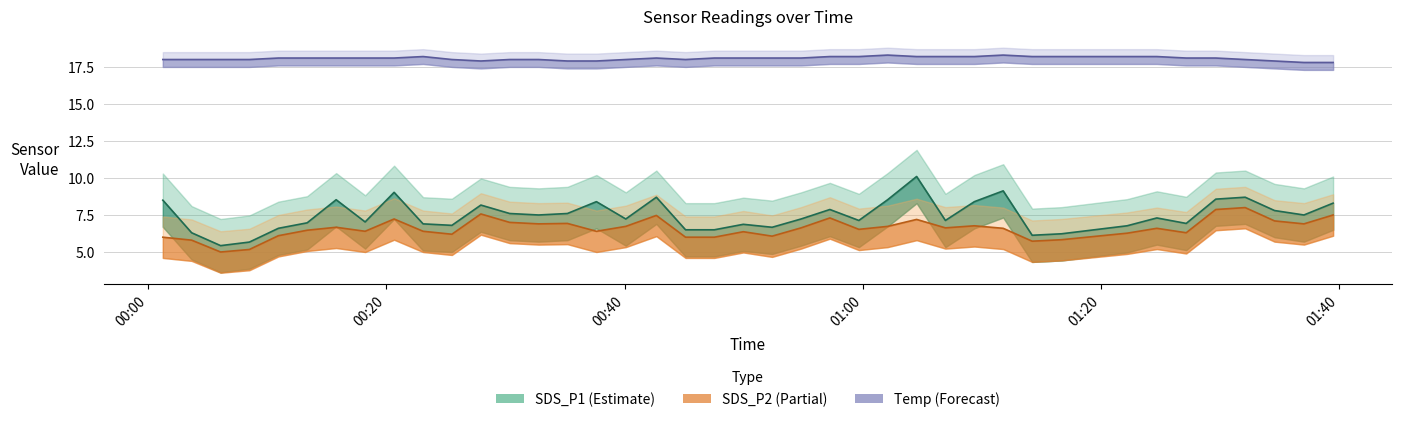

Which has a higher value, 2022/07/30 00:01:14 or 2022/07/30 01:39:29?

2022/07/30 00:01:14